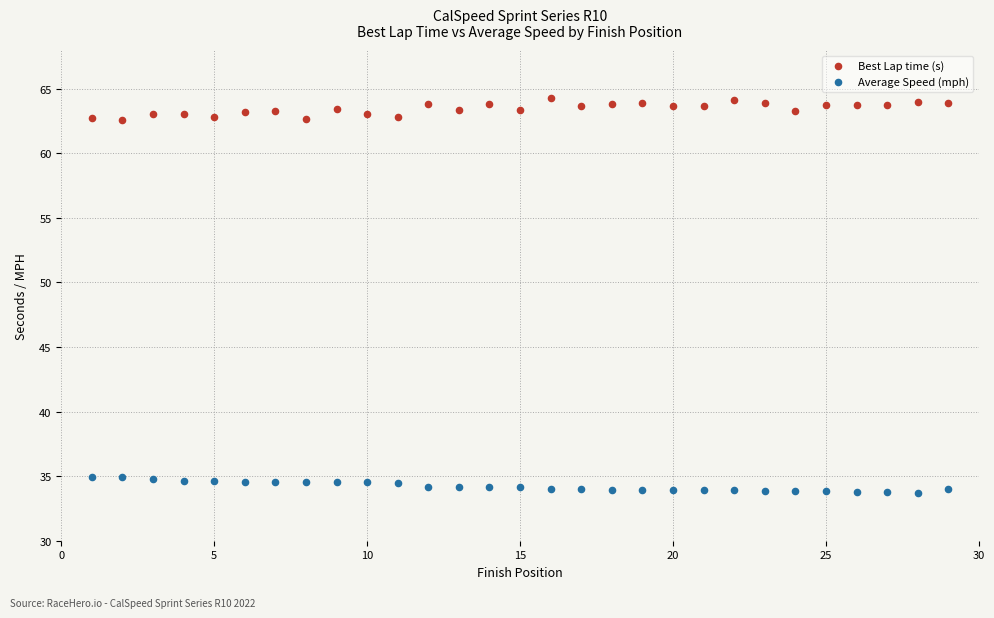

Across all data points, what is the range of Y values (max minus min)?

30.6